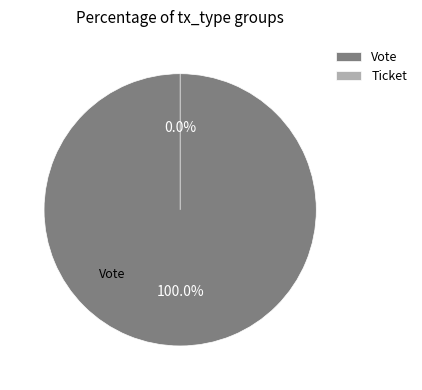

Which slice is the largest?

Vote